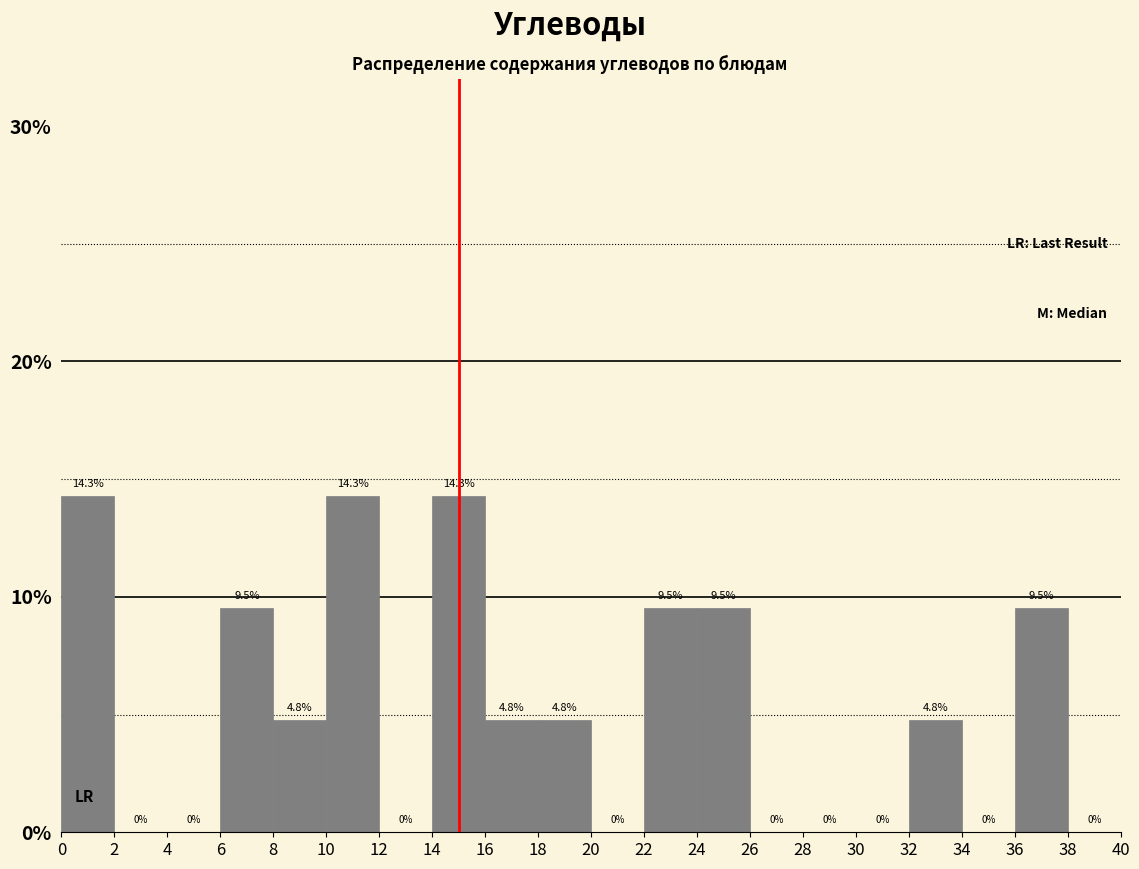

Reading left to right, transcribe this chart: for each bar, give the range it covers on the x-axis and its height.

0 to 2: 14.3
2 to 4: 0.0
4 to 6: 0.0
6 to 8: 9.5
8 to 10: 4.8
10 to 12: 14.3
12 to 14: 0.0
14 to 16: 14.3
16 to 18: 4.8
18 to 20: 4.8
20 to 22: 0.0
22 to 24: 9.5
24 to 26: 9.5
26 to 28: 0.0
28 to 30: 0.0
30 to 32: 0.0
32 to 34: 4.8
34 to 36: 0.0
36 to 38: 9.5
38 to 40: 0.0